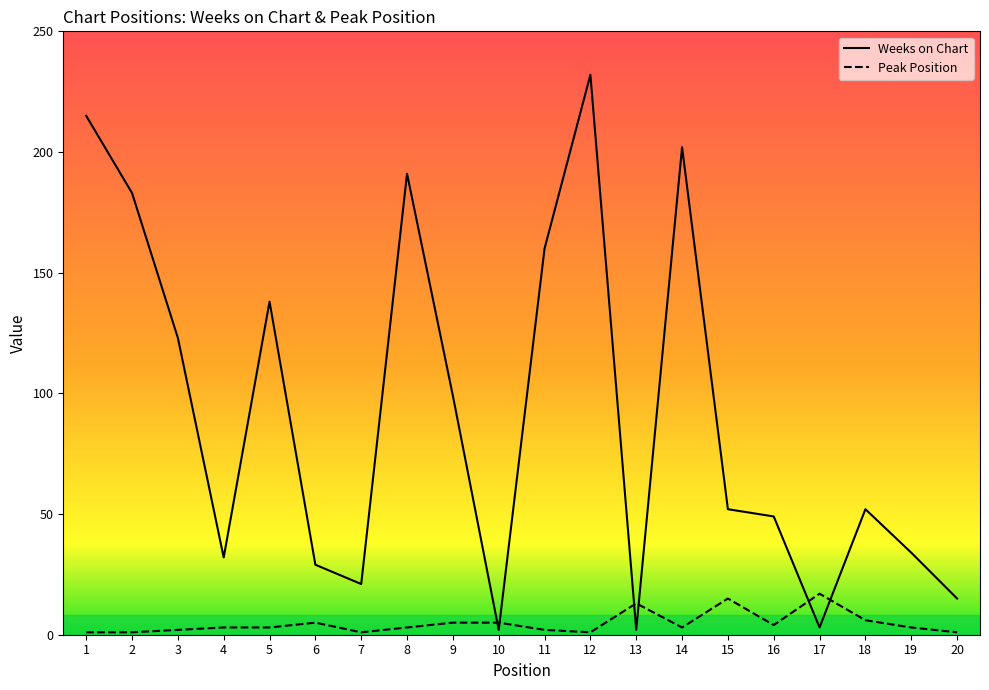

At which category is the sum across all series the highest?

12